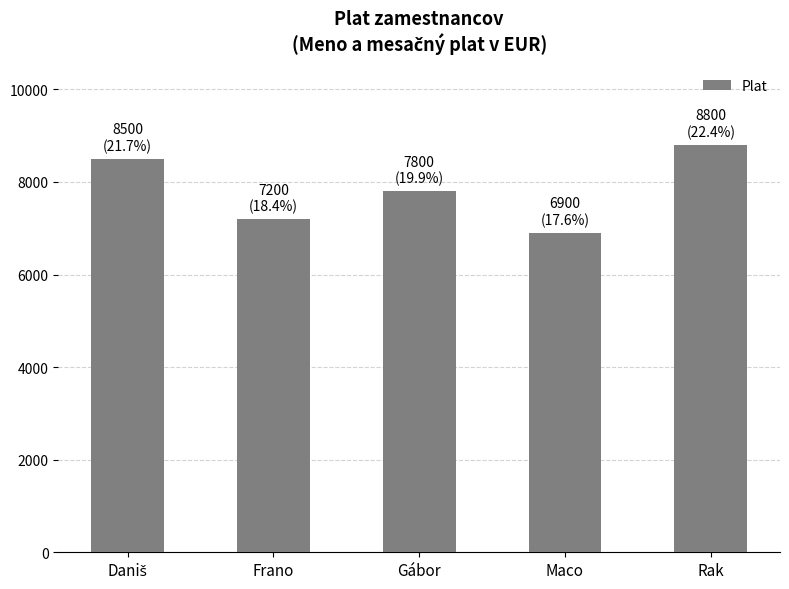

What is the label of the 4th bar from the left?

Maco